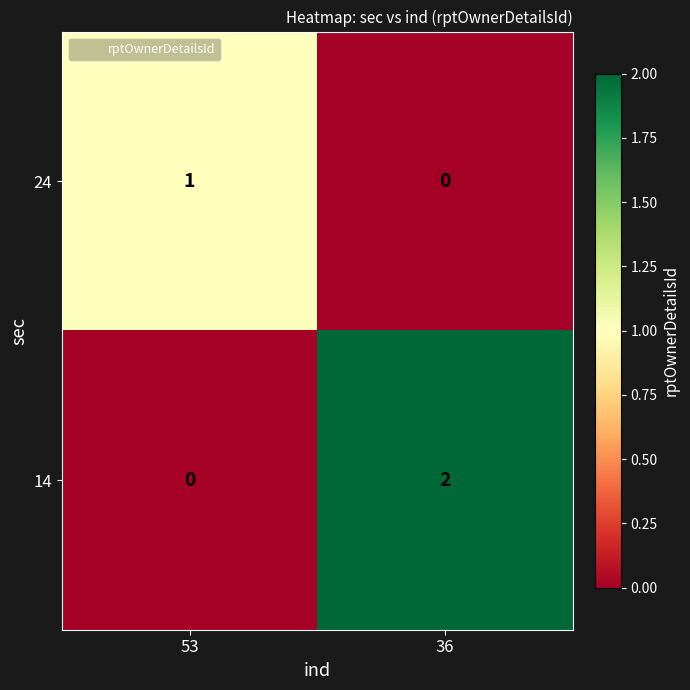

Which series has the largest total across all categories?

14